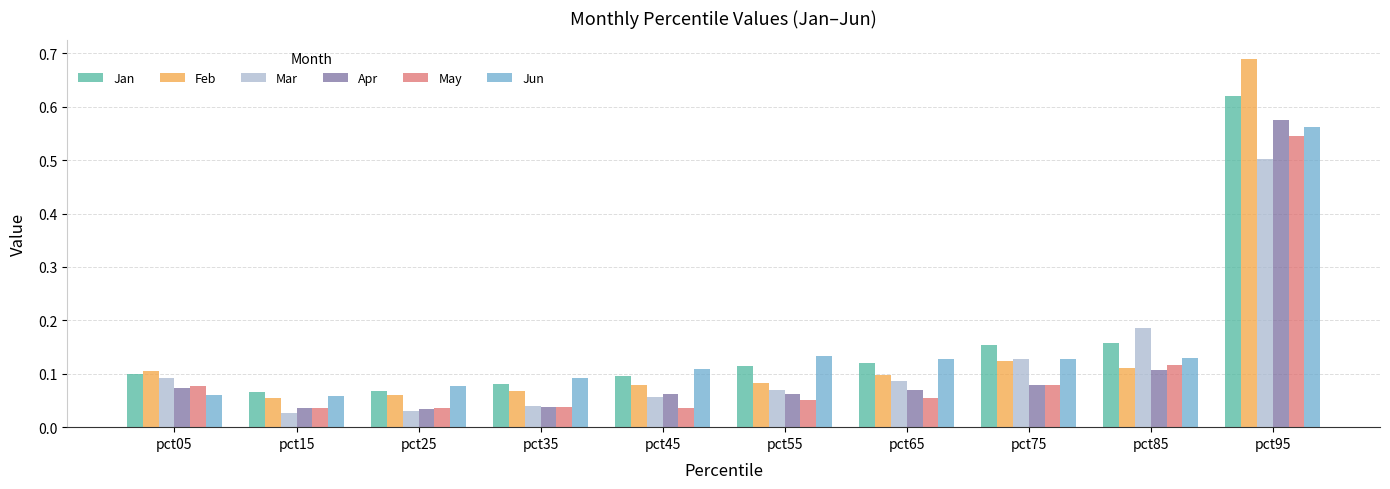

At how many categories does at least one series exceed 0?

10